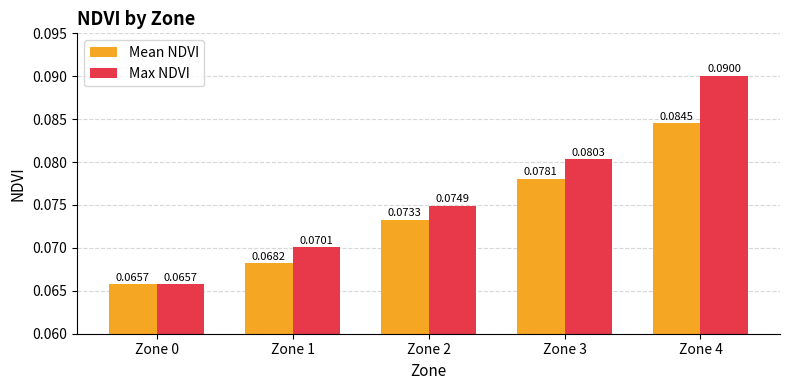

List the labels in order of Mean NDVI value, largest first.

Zone 4, Zone 3, Zone 2, Zone 1, Zone 0